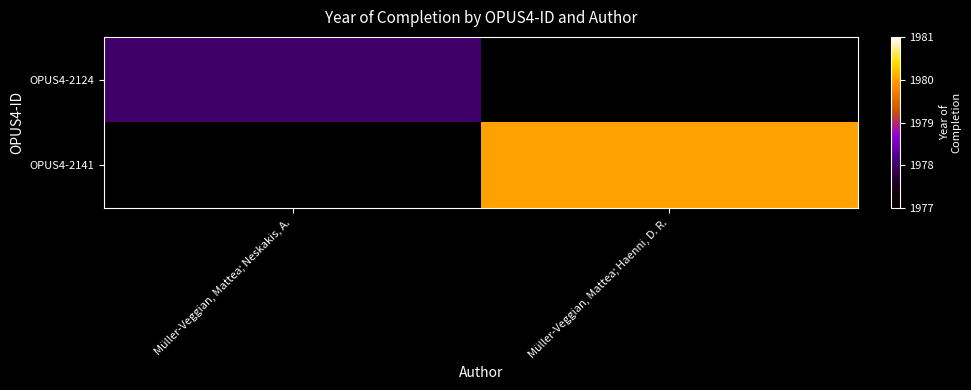

Rank the series by their maximum value, from lowest to highest.

OPUS4-2124, OPUS4-2141